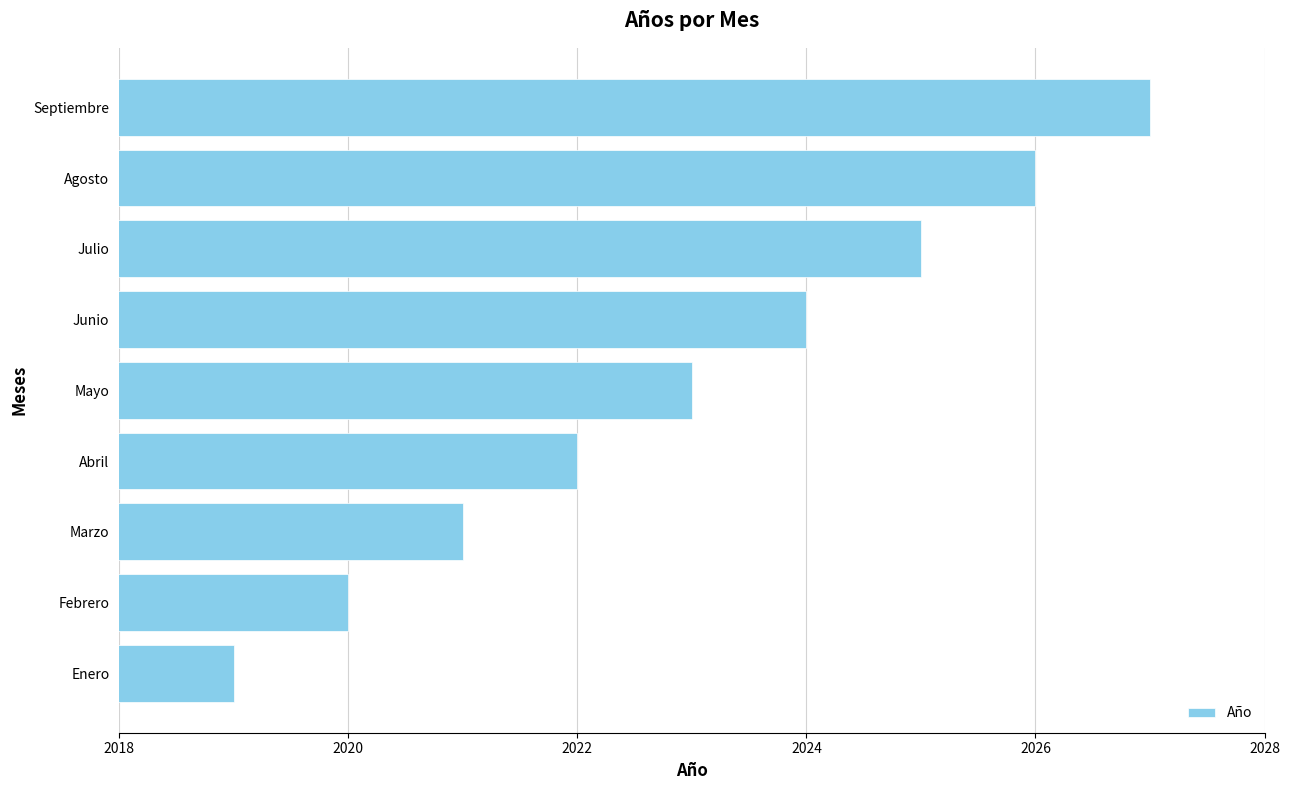

Approximately how many times larger is the value at Junio compared to Septiembre?

1.0